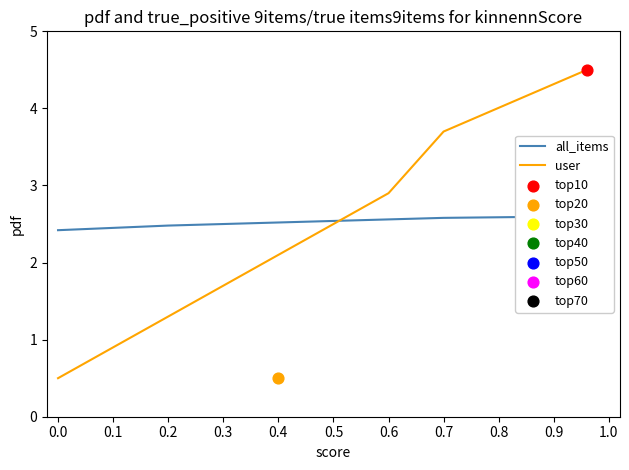

At which label does user first exceed 2?

0.4